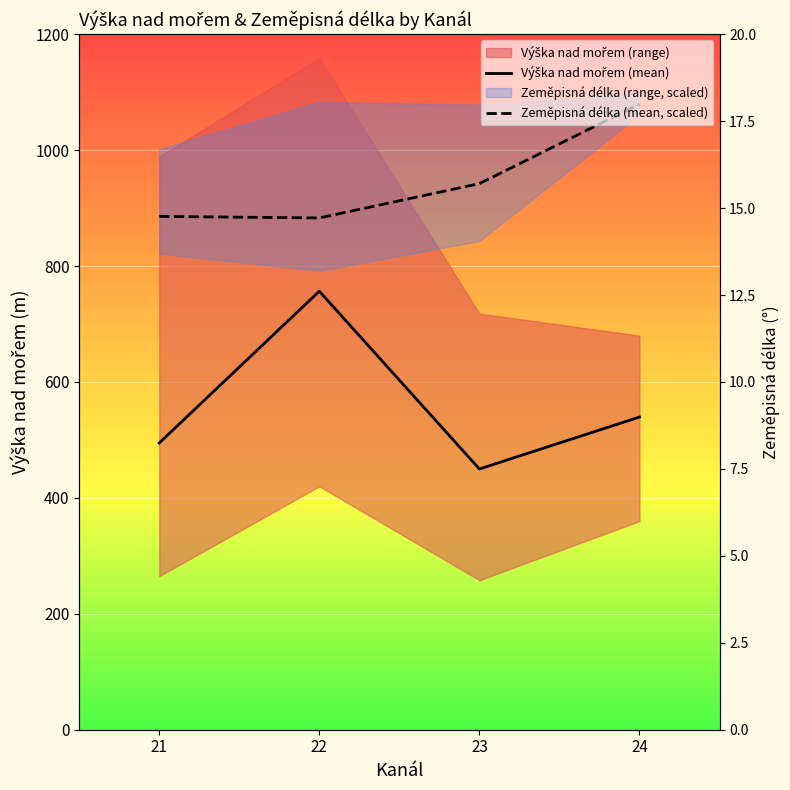

The value of Zeměpisná délka (mean, scaled) at 24 is 427.8. True or false?

False